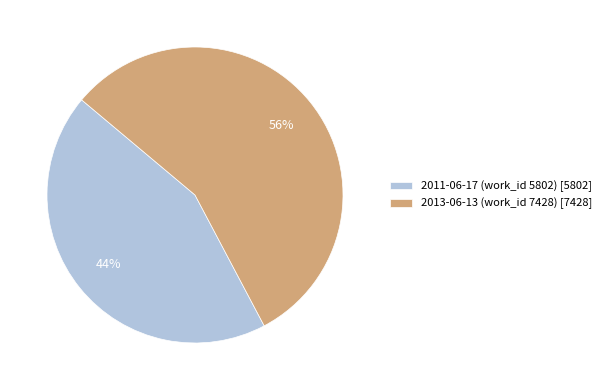

To the nearest percent, what is the average slice percentage?

50%